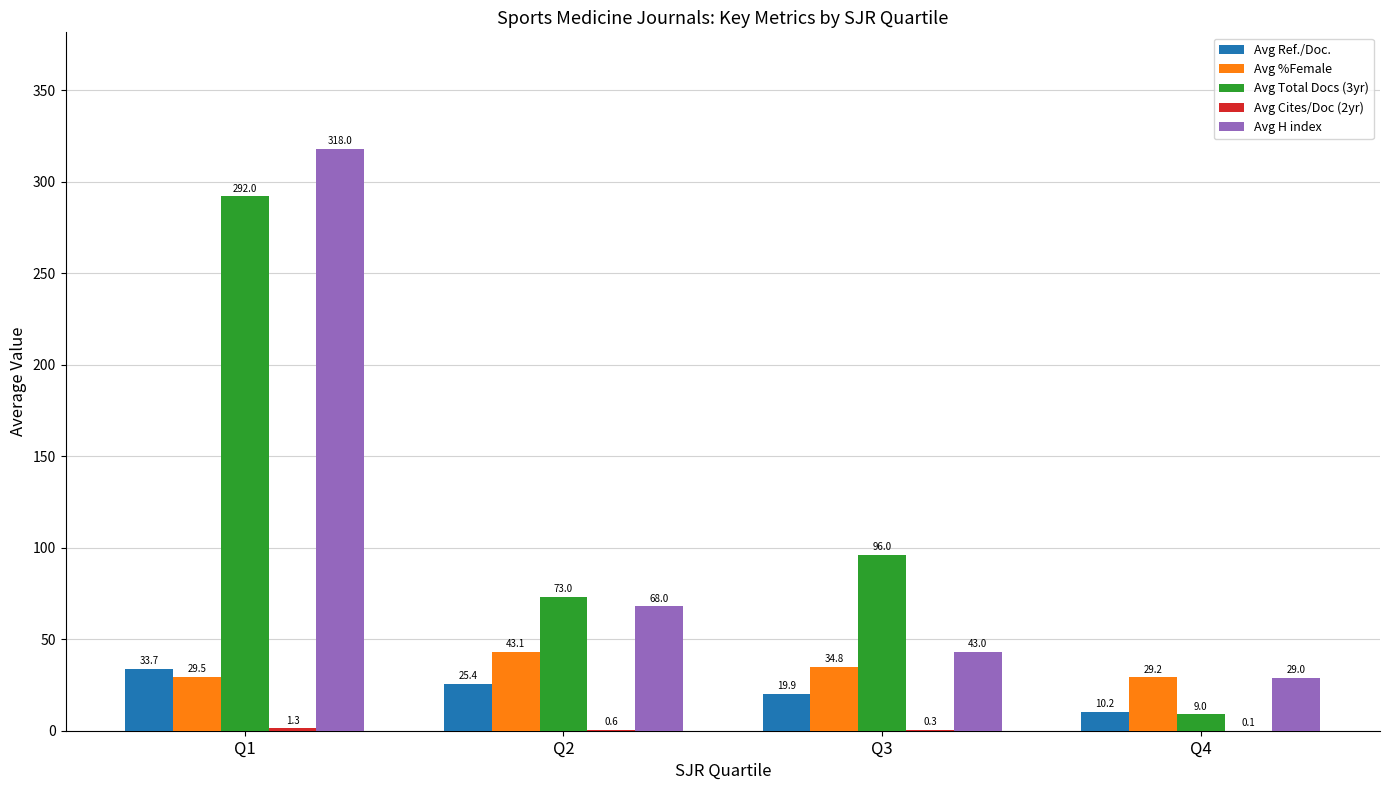

Which label corresponds to the largest value in the chart?

Q1